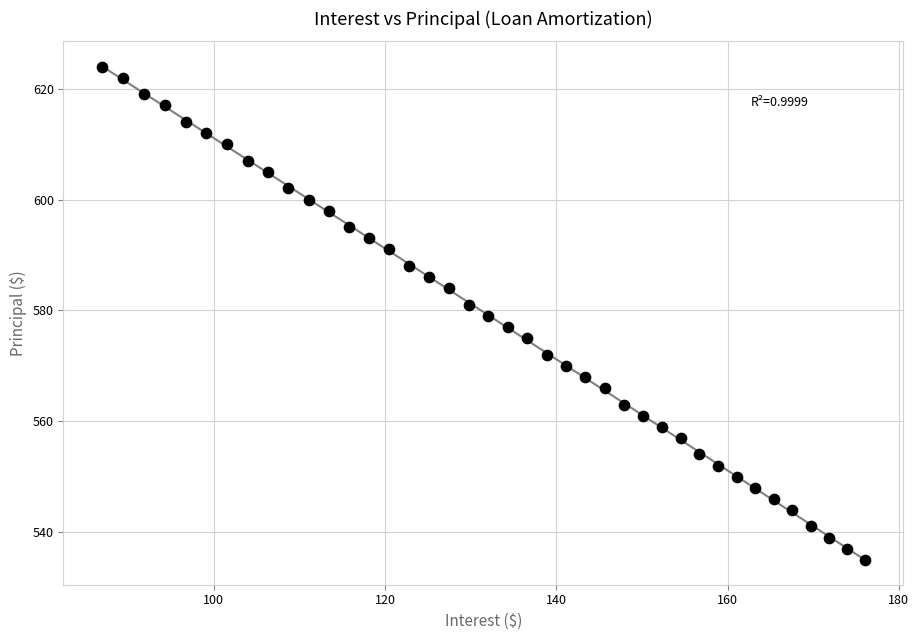

What is the range of Y values (max minus min)?

89